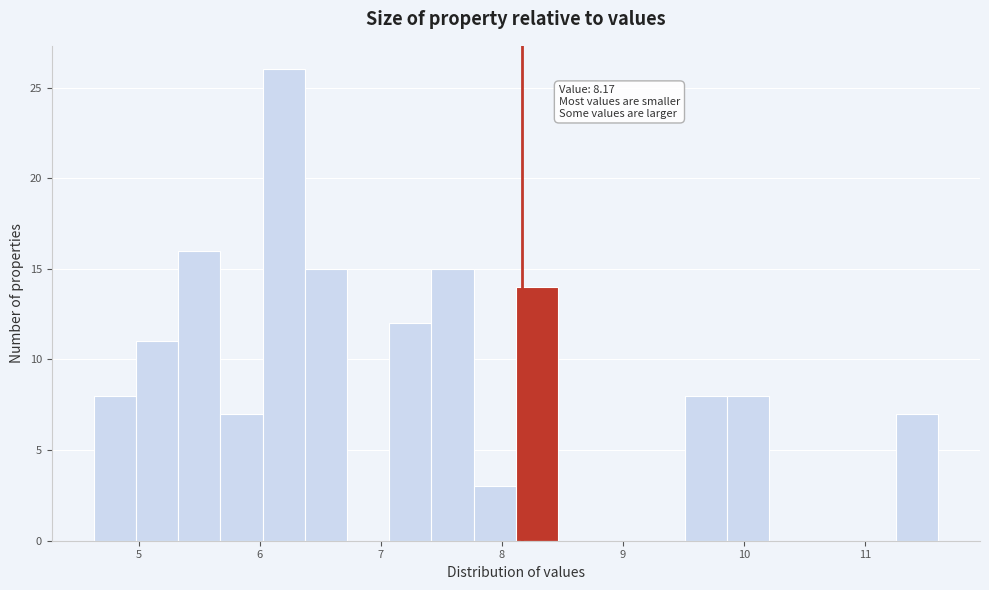

Around what value on the x-axis is the tallest bar? Give the approximate position of its centre, as read against the axis.

6.2